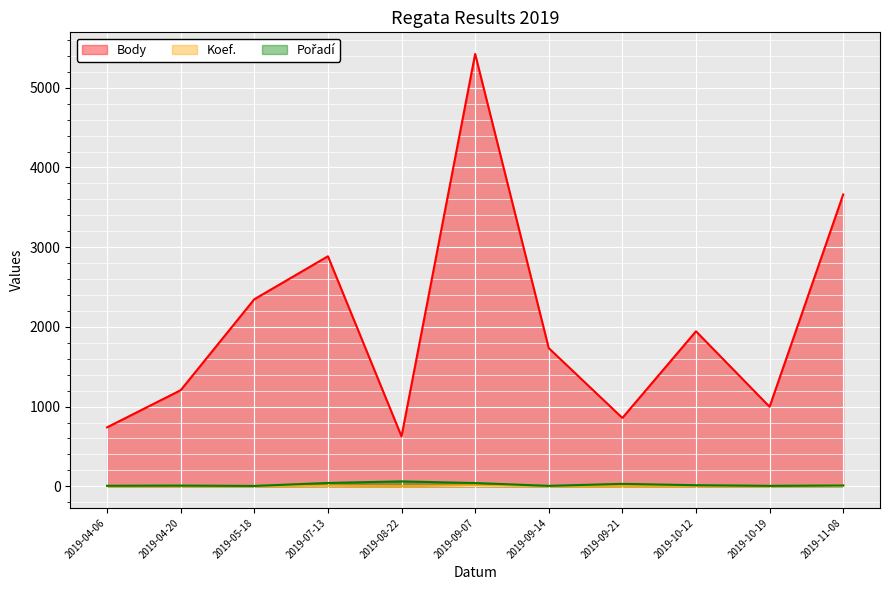

Which category has the highest value in the Pořadí series?

2019-08-22